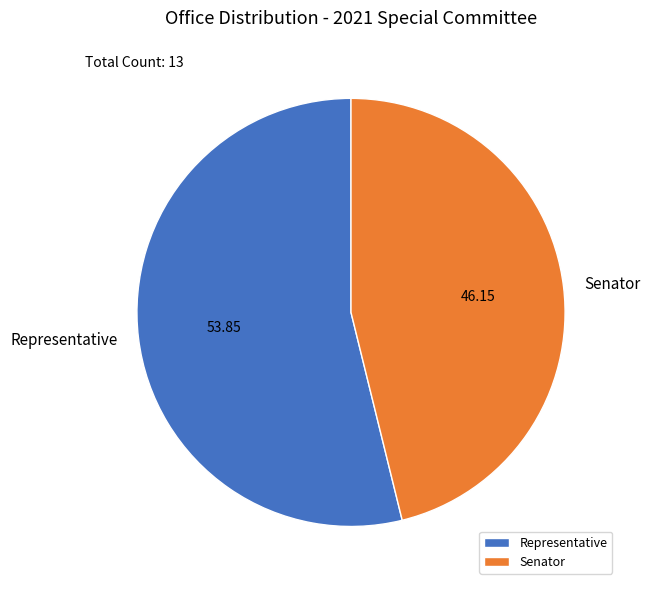

What is the smallest slice in the pie chart?

Senator